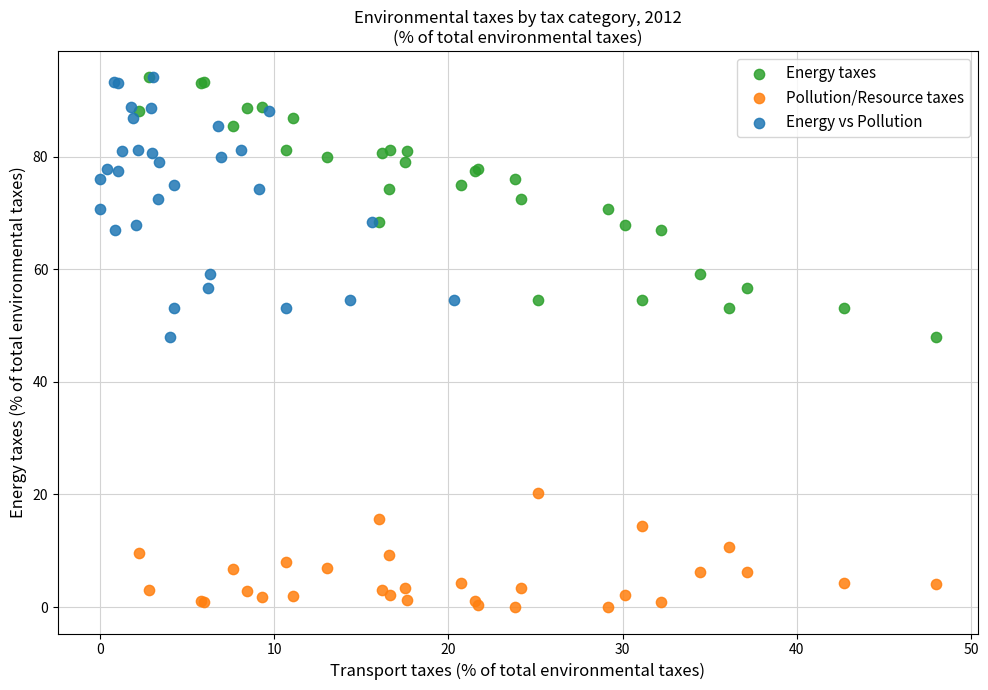

Which series contains the lowest Y value?

Pollution/Resource taxes